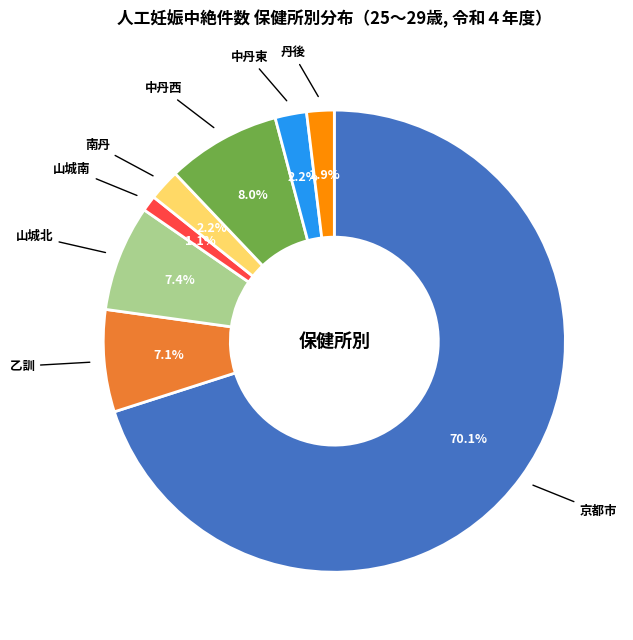

Which category accounts for the majority?

京都市